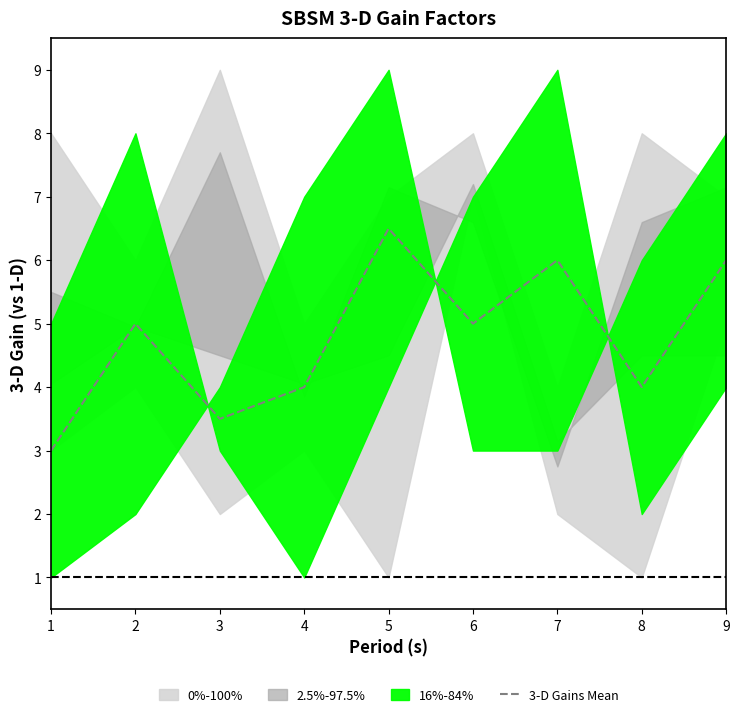

How many interior local valleys (lower than both neighbors) does the data have?

3